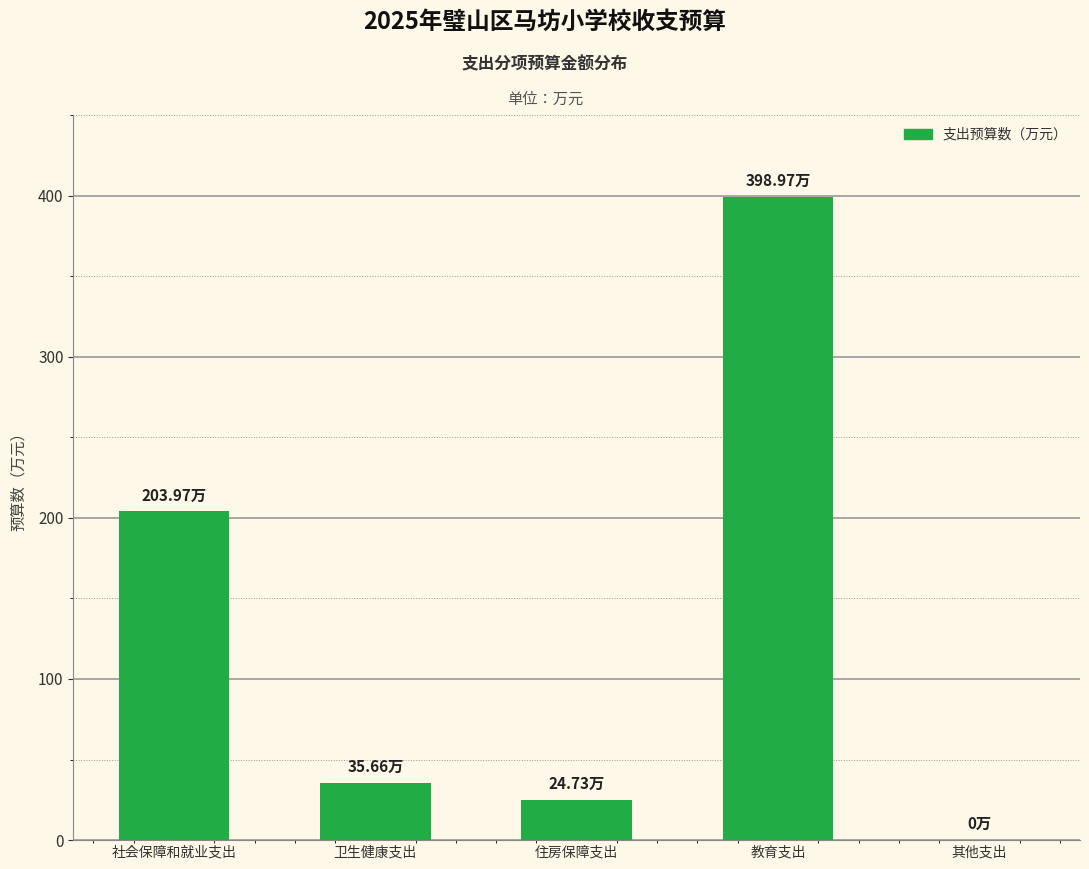

Between 教育支出 and 住房保障支出, which is larger?

教育支出